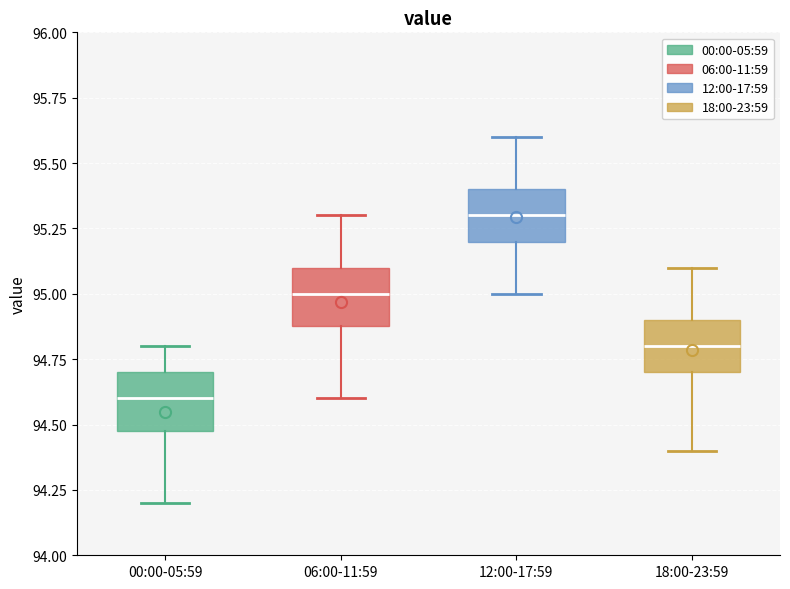

Which box's median line is the highest?

12:00-17:59